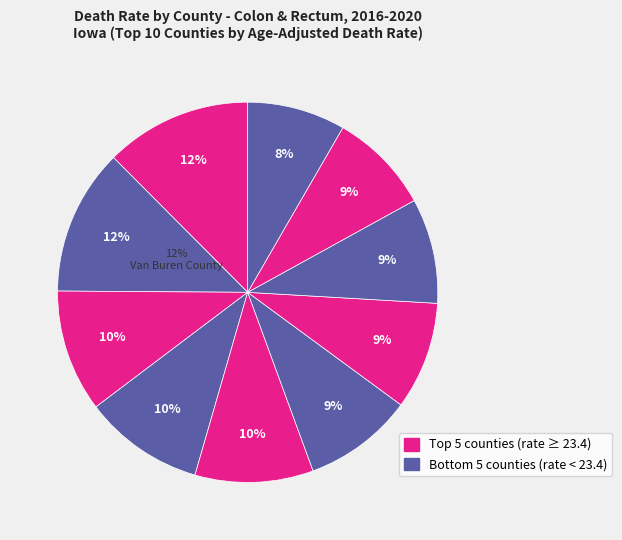

To the nearest percent, what is the difference between the largest and smallest slice percentages?

4%